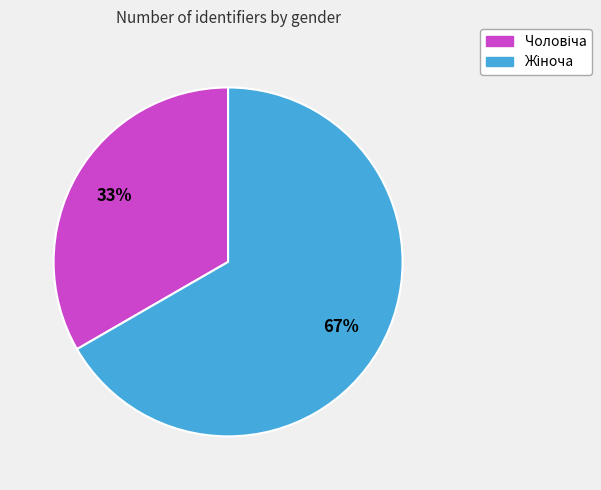

To the nearest percent, what is the average slice percentage?

50%